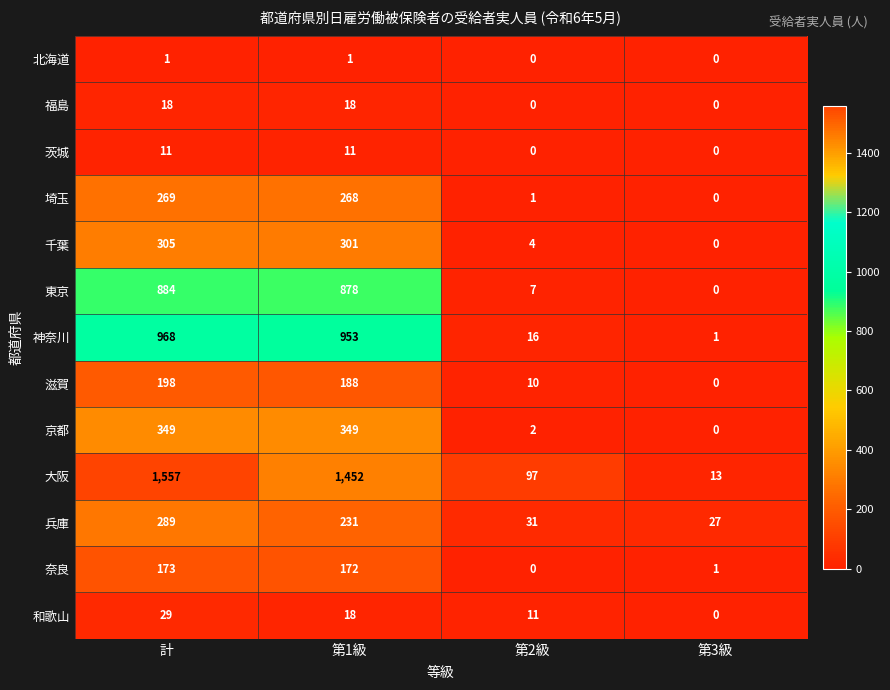

Which category has the lowest value in the 滋賀 series?

第3級